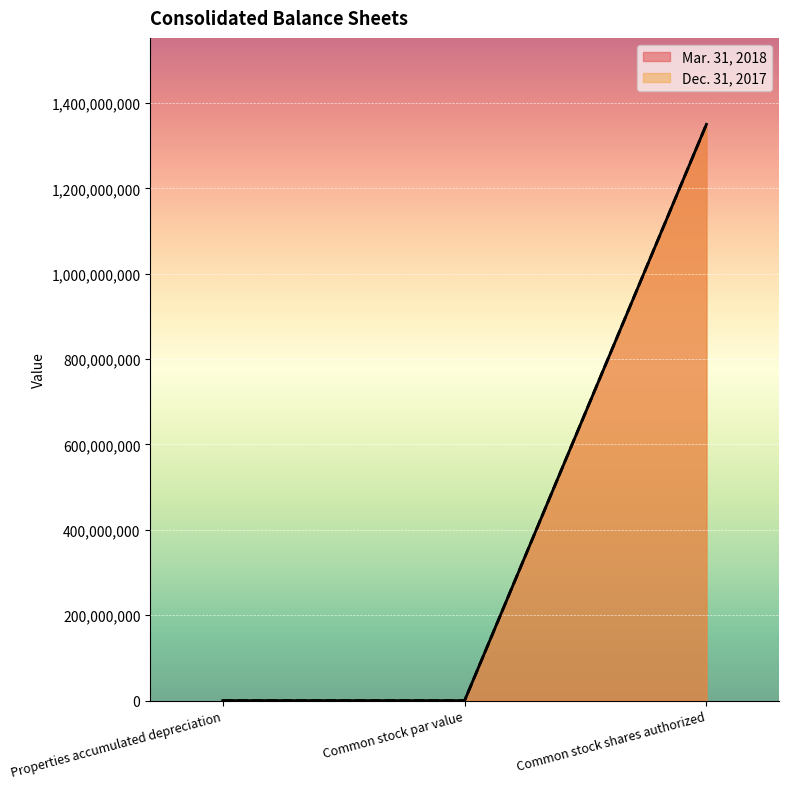

Which series has the widest spread of values?

Mar. 31, 2018